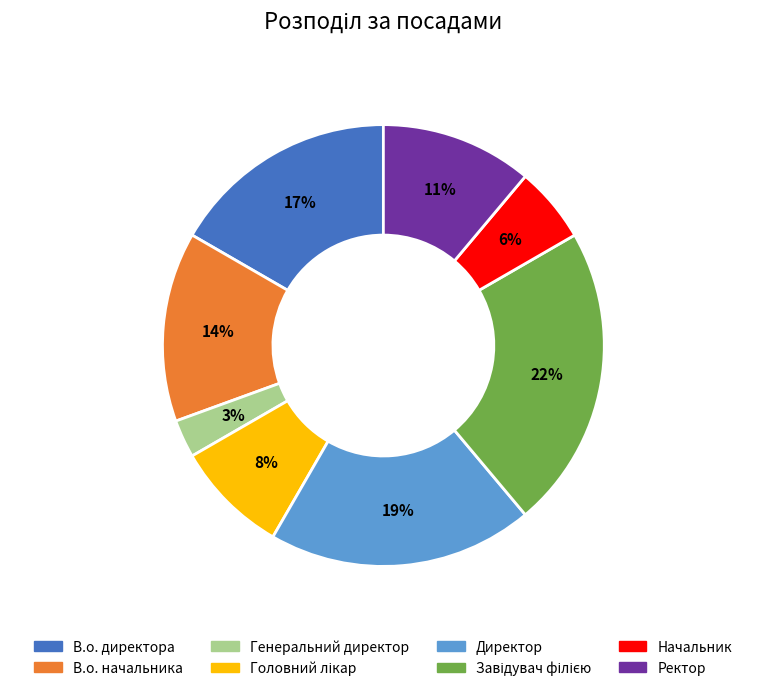

What percentage is the Директор slice, to the nearest percent?

19%